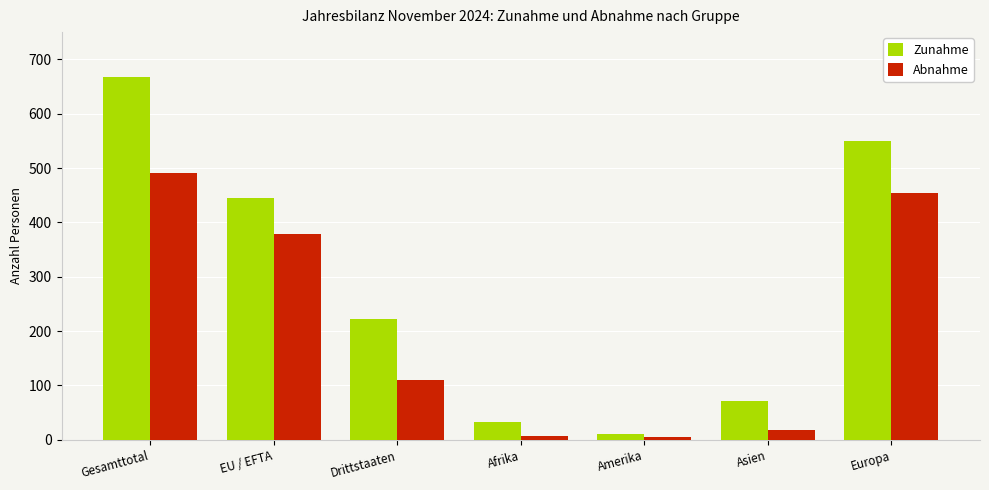

Which label corresponds to the largest value in the chart?

Gesamttotal